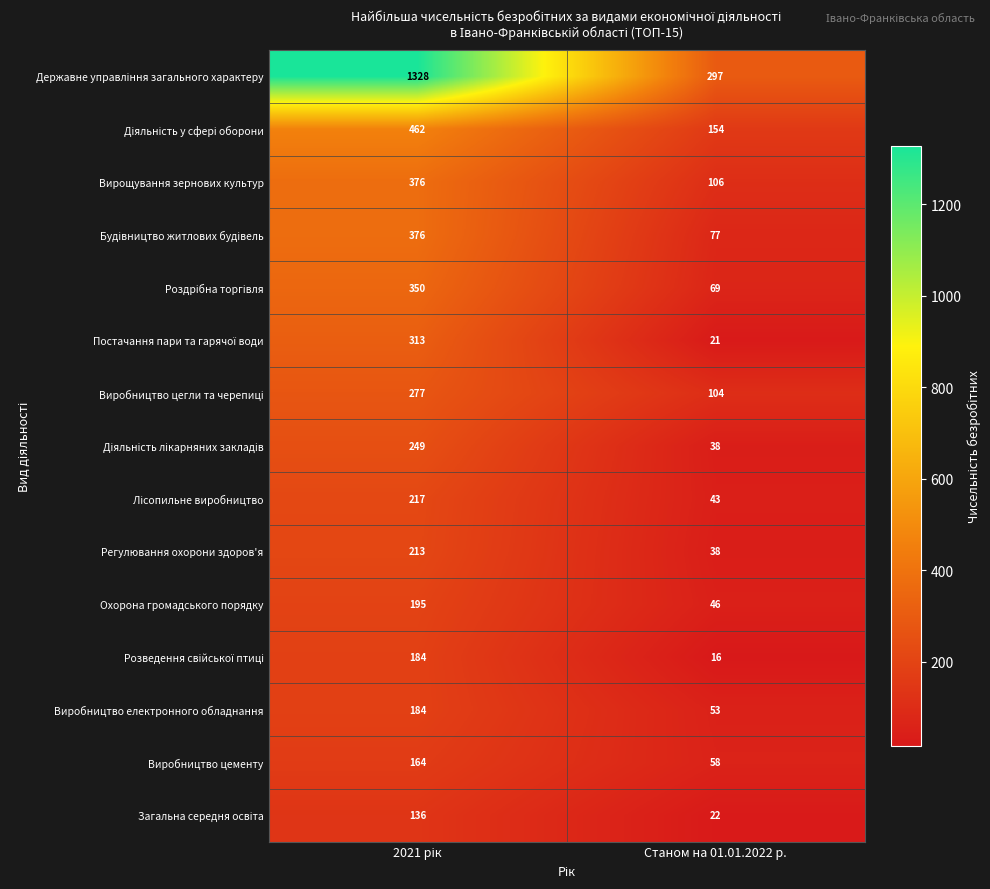

What is the smallest value displayed?

16